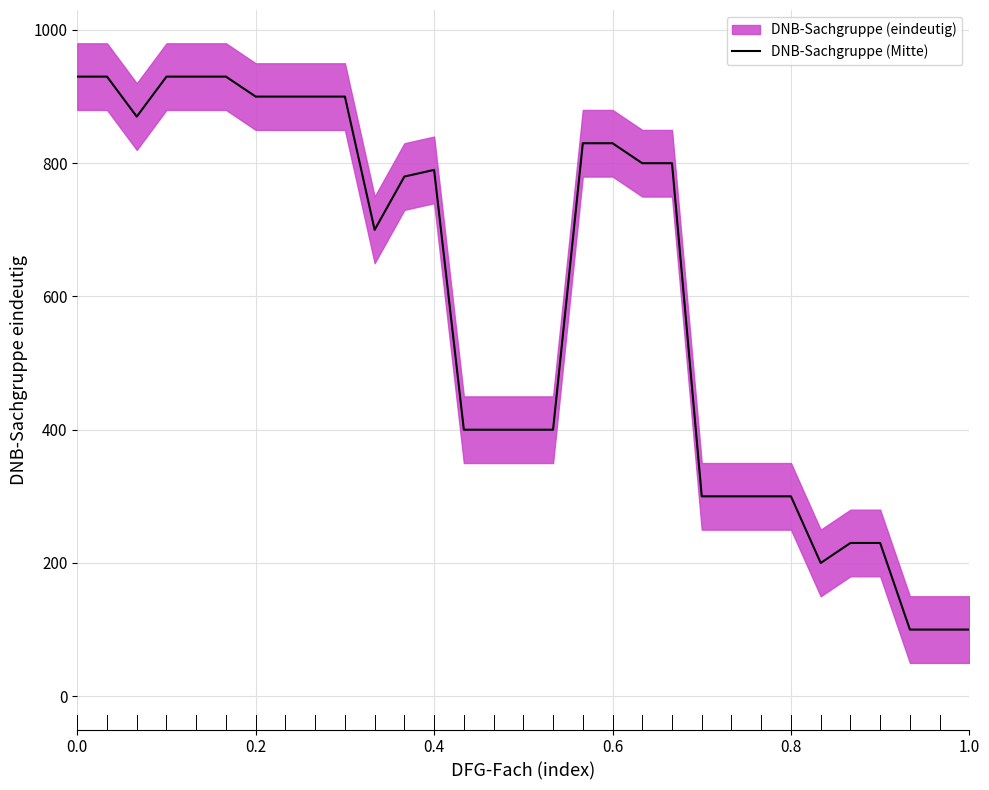

The value at 0.8 is 1442. True or false?

False